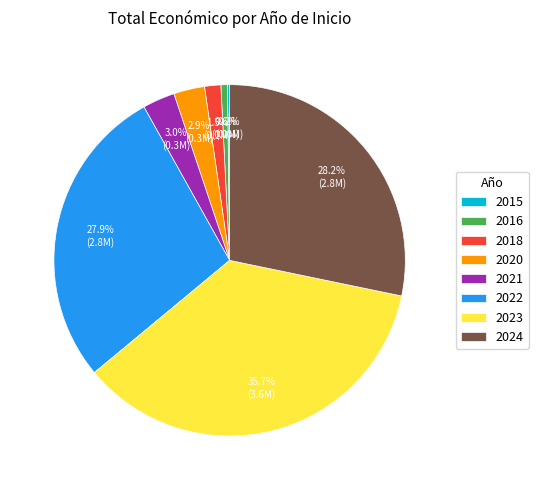

Do 2024 and 2023 together represent more than half of the pie?

Yes